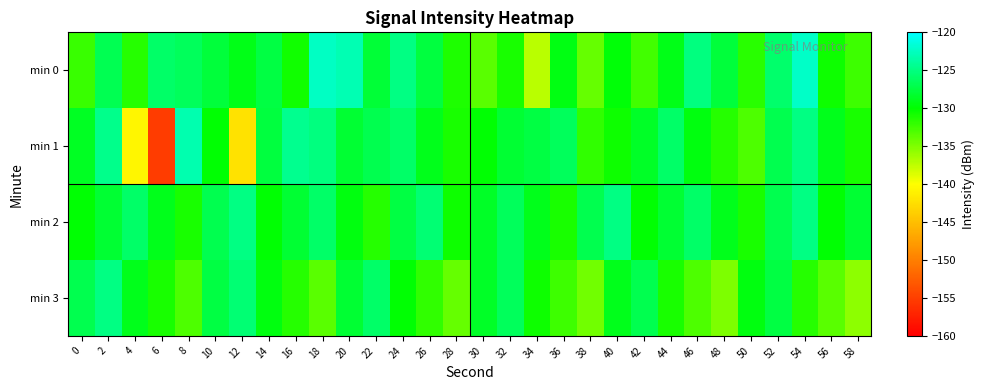

What is the difference between the highest and lowest values at 58?

7.5